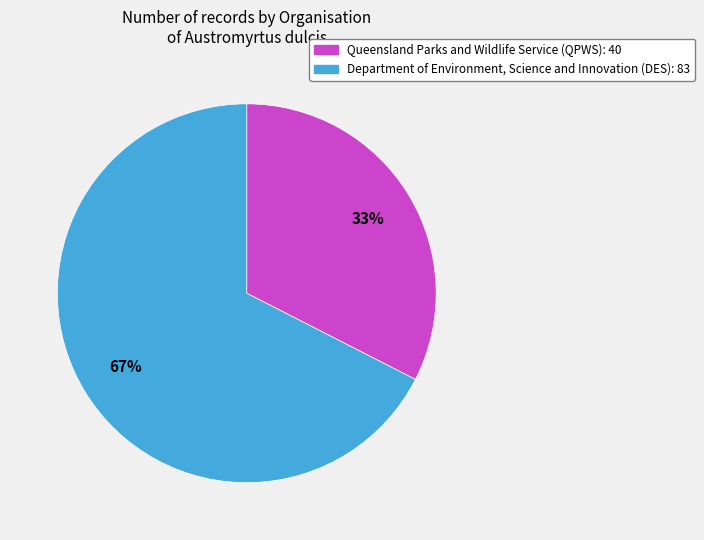

Is it true that Queensland Parks and Wildlife Service (QPWS) is 33% of the pie?

True